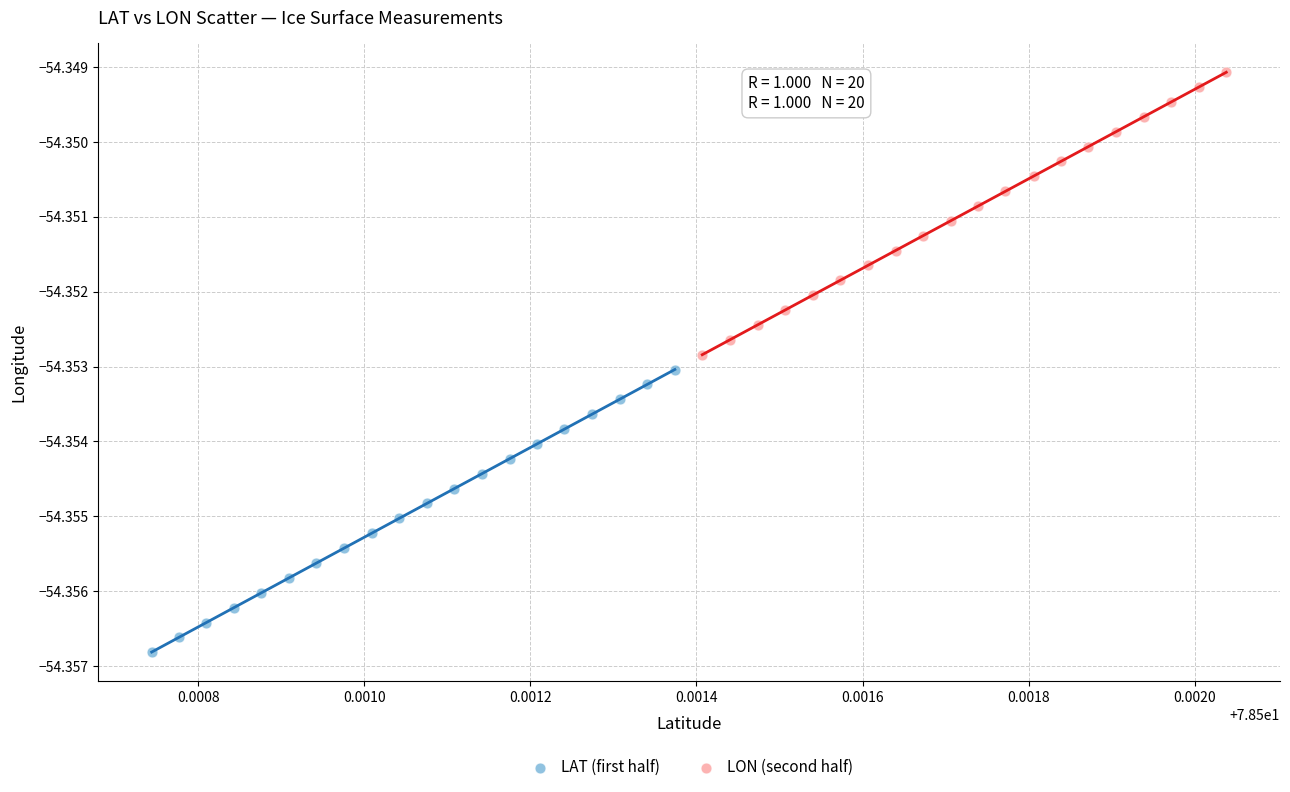

Which series contains the highest Y value?

LON (second half)